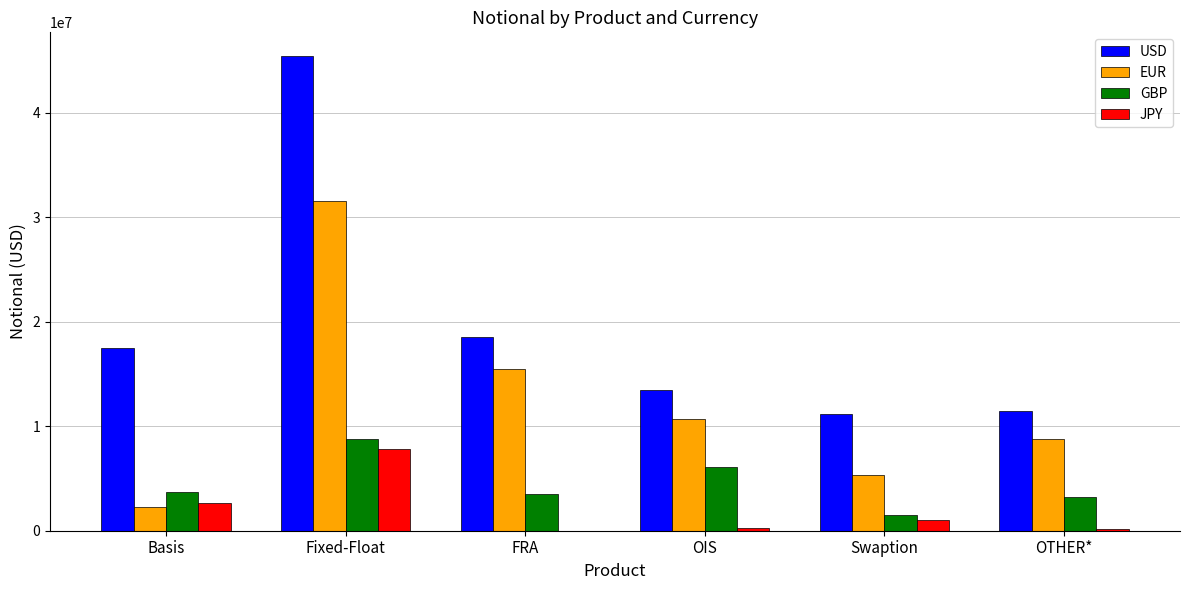

What is the greatest value displayed?

45415919